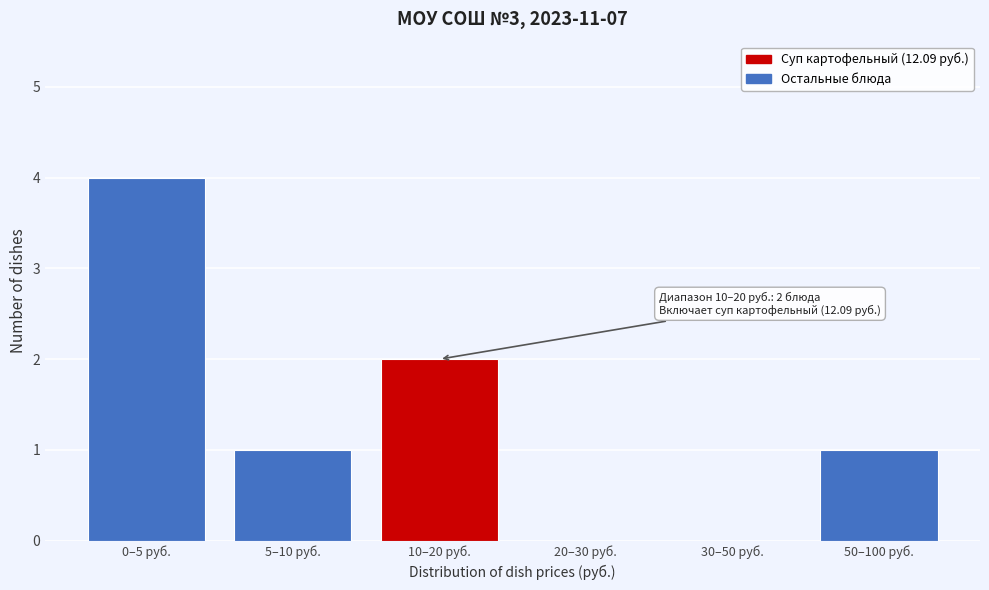

Reading left to right, list all the values displayed in this chart.

0–5 руб.=4	5–10 руб.=1	10–20 руб.=2	20–30 руб.=0	30–50 руб.=0	50–100 руб.=1